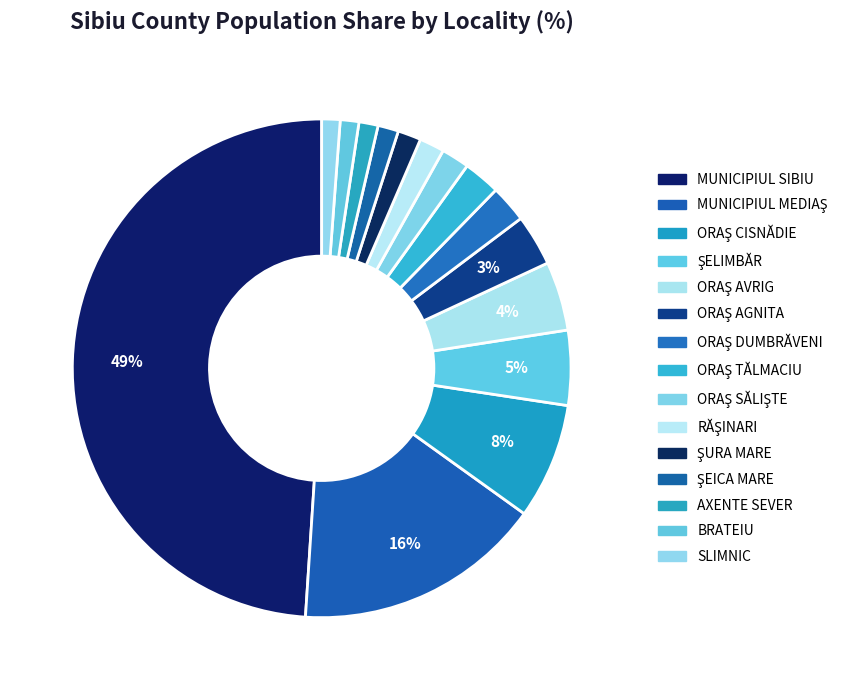

How many segments does this pie chart have?

15